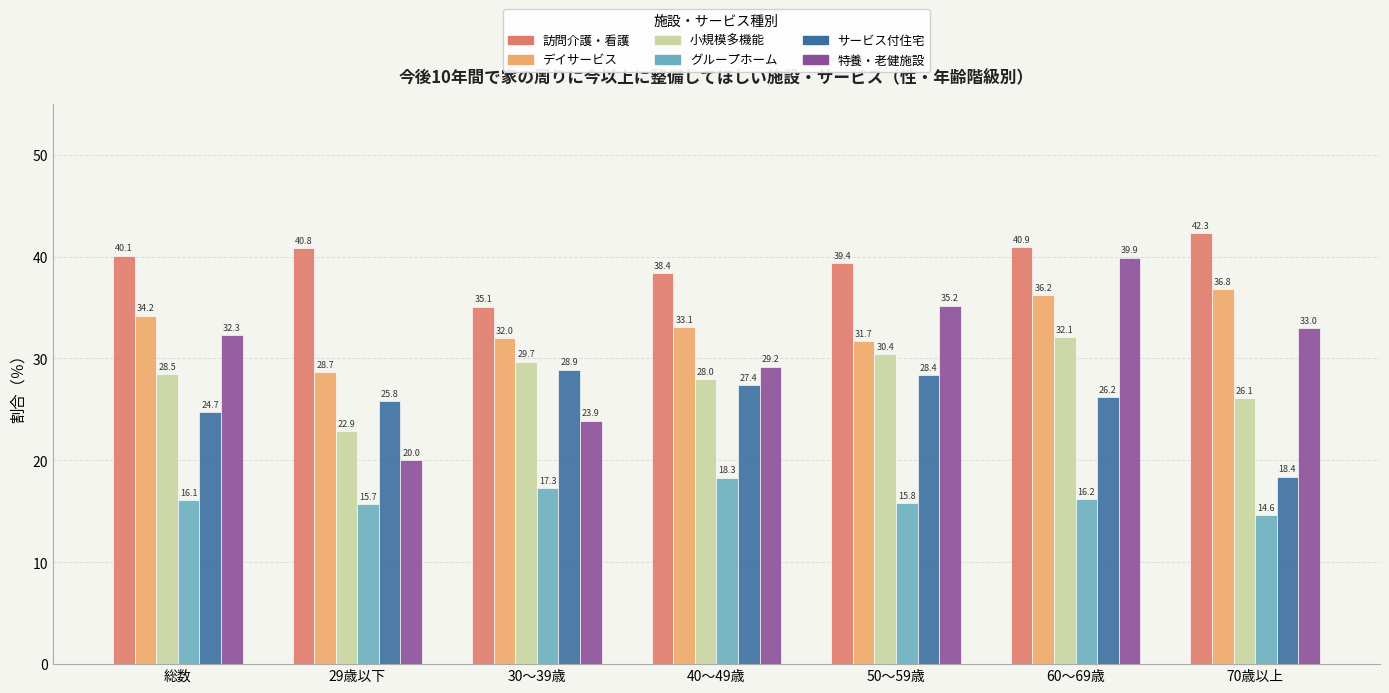

Count the number of categories in the chart.

7